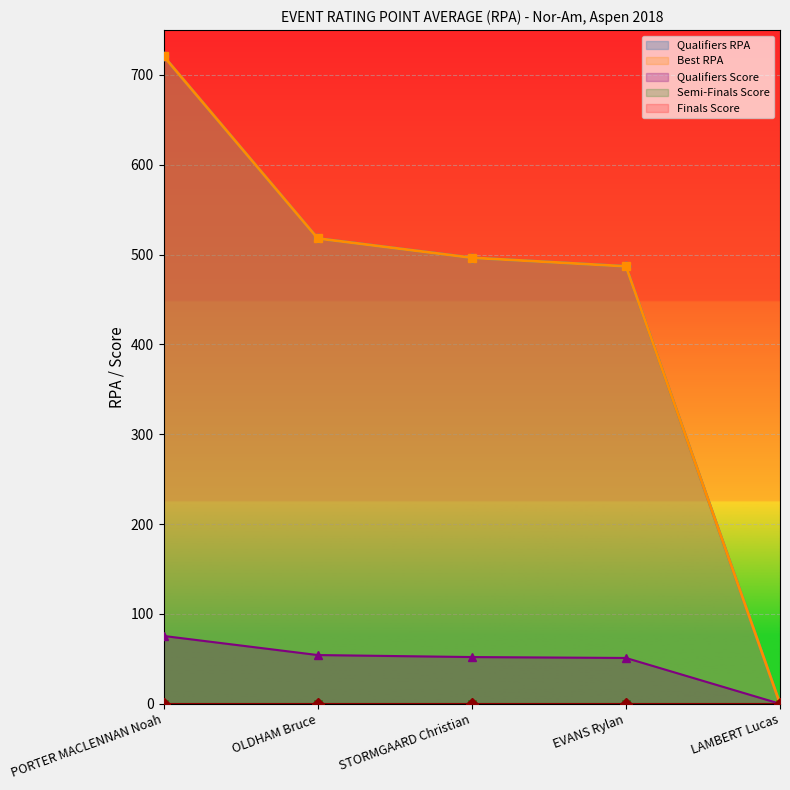

Is the value of Best RPA at PORTER MACLENNAN Noah greater than the value of Qualifiers Score at PORTER MACLENNAN Noah?

Yes